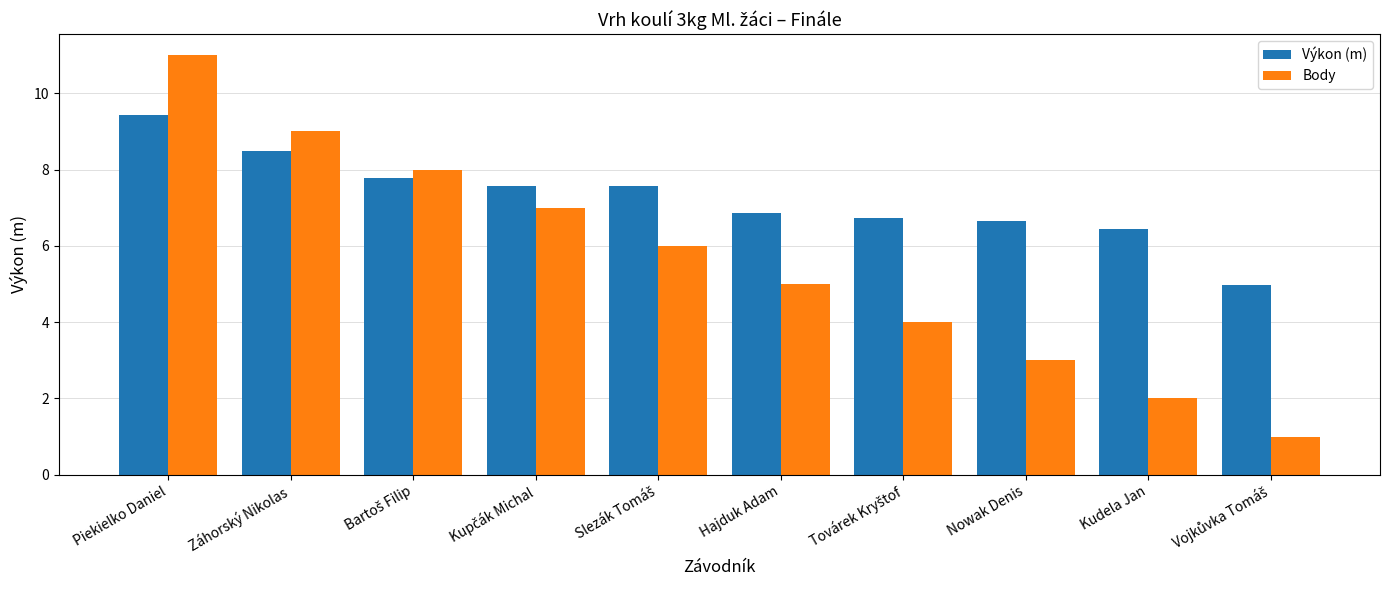

Which series has the largest range (max minus min)?

Body